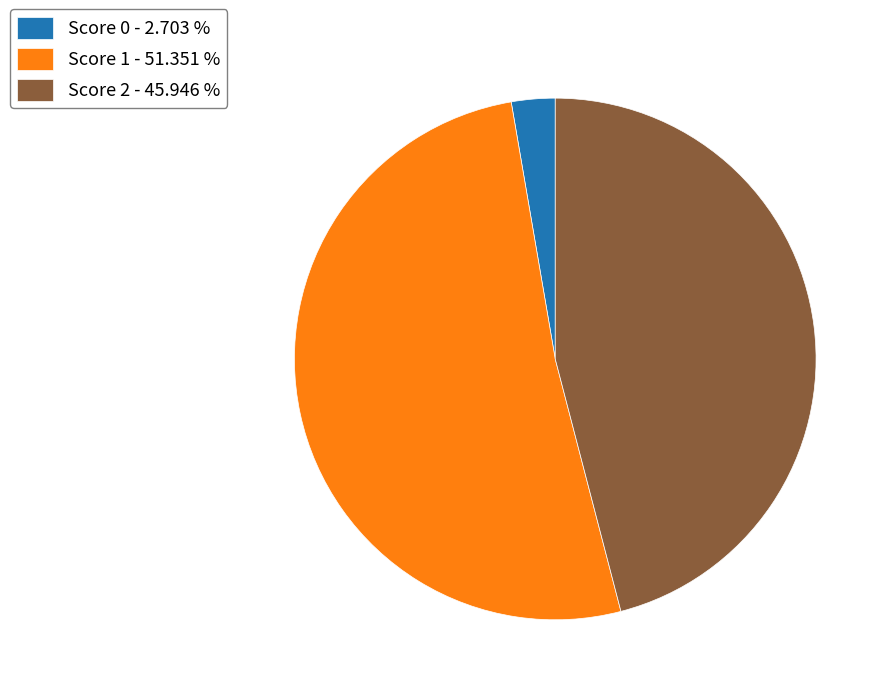

Rank the categories by value from lowest to highest.

Score 0 - 2.703 %, Score 2 - 45.946 %, Score 1 - 51.351 %